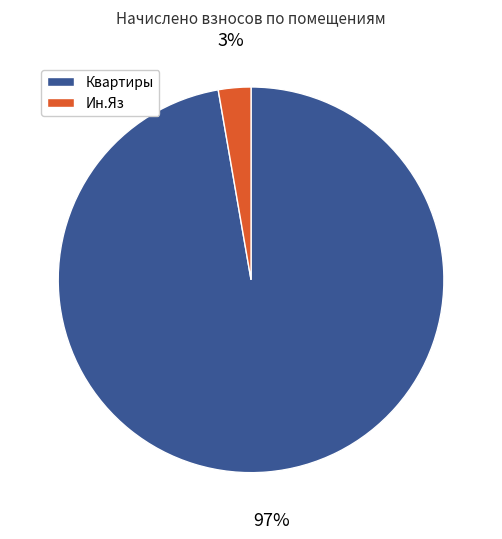

Is there a majority slice in this chart?

Yes